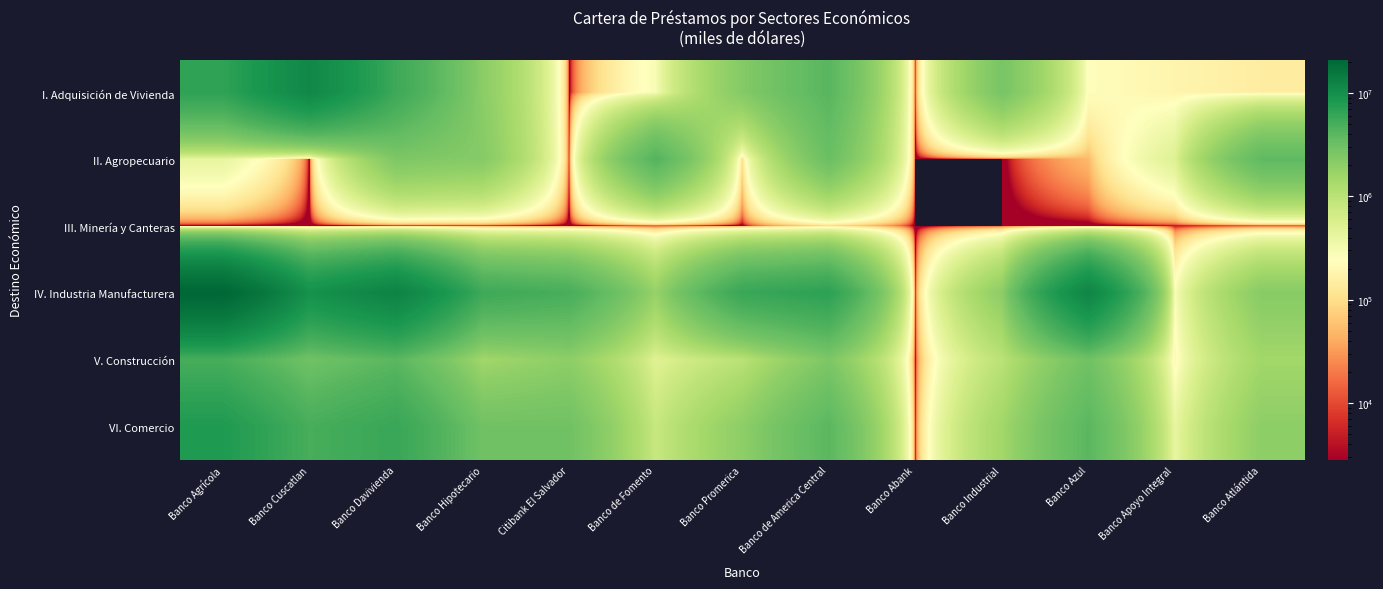

Which has a higher value, Banco Abank or Banco Hipotecario?

Banco Hipotecario